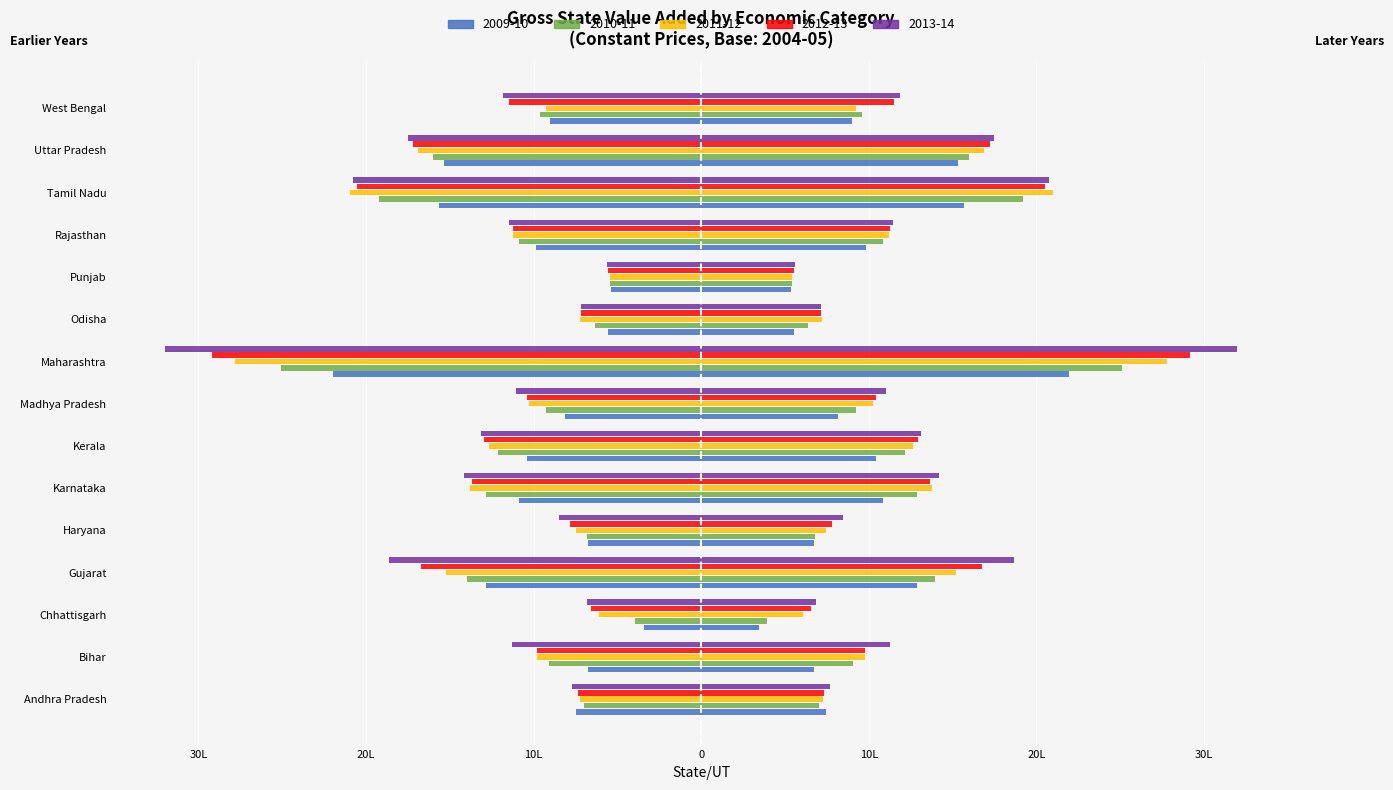

Where does the 2012-13 series first go above -1124381?

Andhra Pradesh